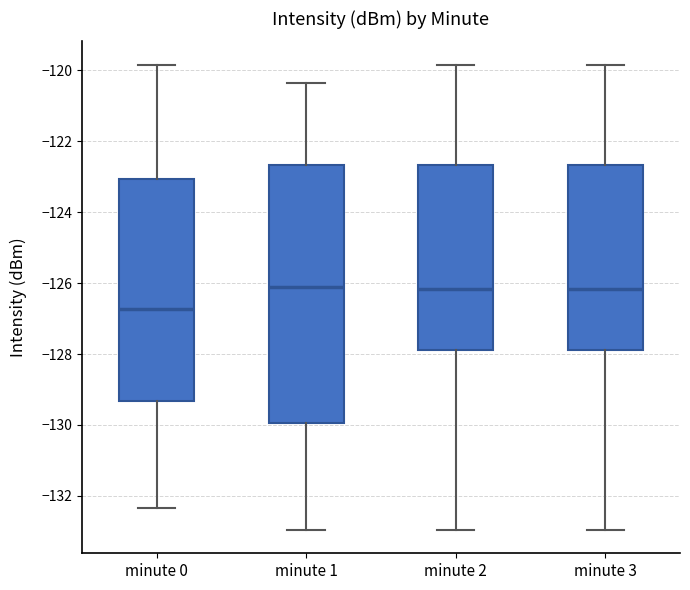

Reading left to right, read every box against the y-axis: the position of its median line, the range the box covers, and the ends of its whiskers. The values are not printed on the chart, so give them approximately, as read against the axis.

minute 0: median -126.8, box -129.4 to -123.0, whiskers -132.4 to -119.8
minute 1: median -126.2, box -130.0 to -122.6, whiskers -133.0 to -120.4
minute 2: median -126.2, box -127.8 to -122.6, whiskers -133.0 to -119.8
minute 3: median -126.2, box -127.8 to -122.6, whiskers -133.0 to -119.8